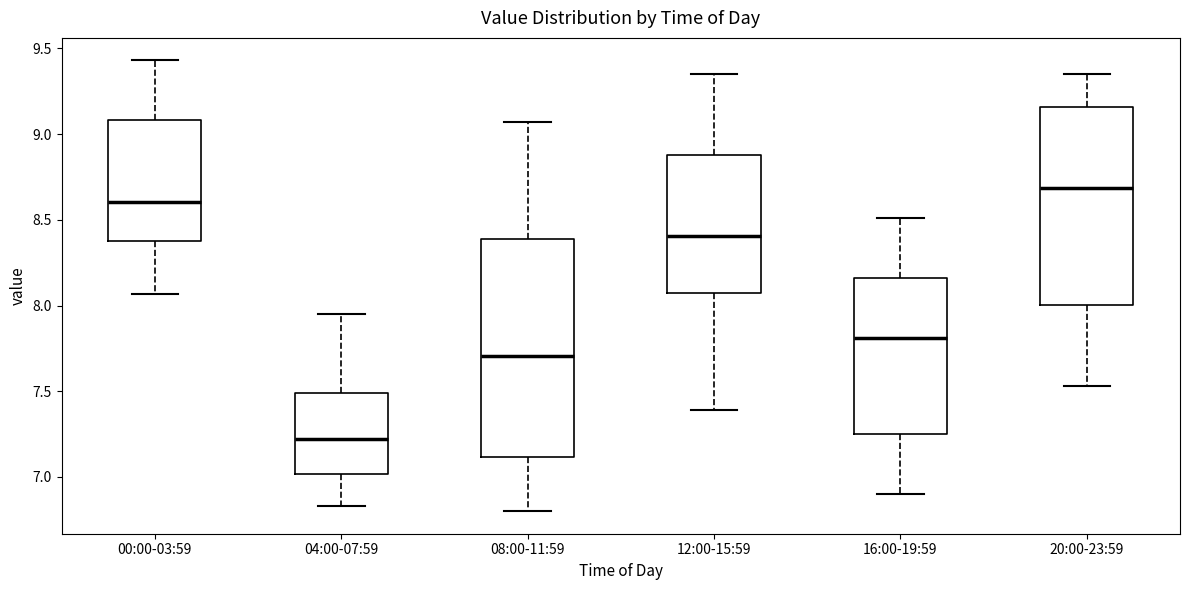

Where does the lower whisker of the box for 08:00-11:59 end on the y-axis? The values are not printed on the chart, so give them approximately, as read against the axis.

6.80